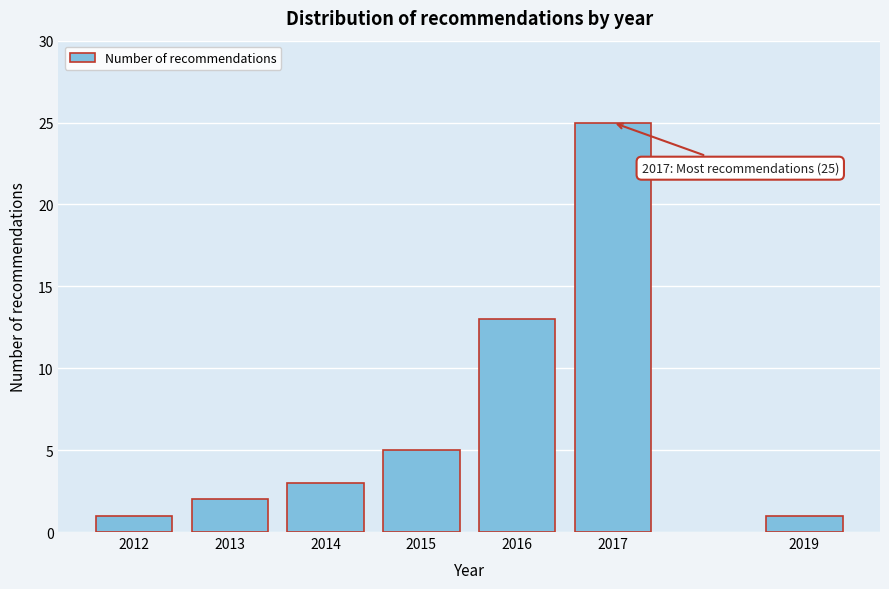

Reading left to right, extract all data points from this chart.

2012=1	2013=2	2014=3	2015=5	2016=13	2017=25	2019=1